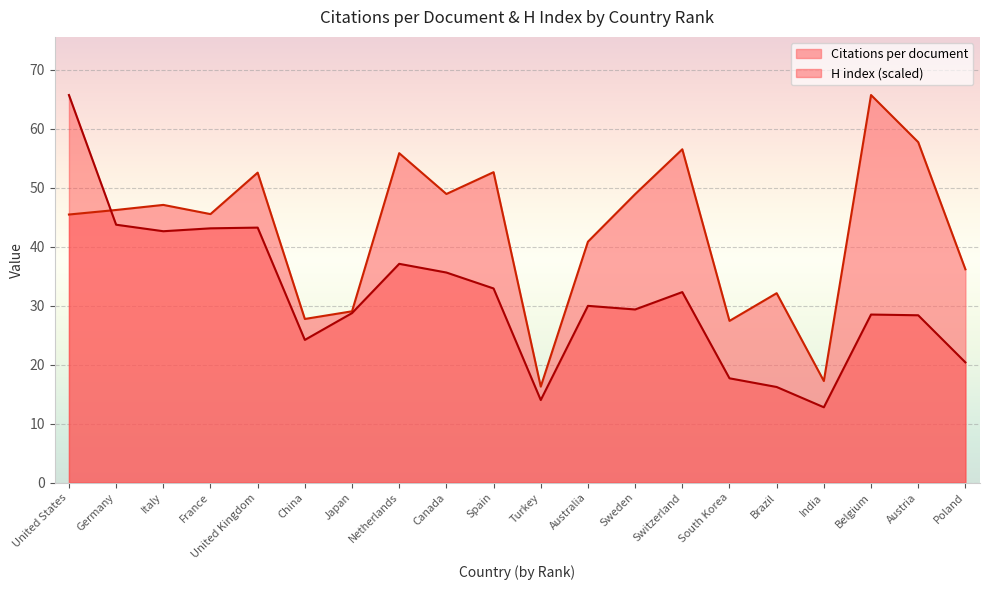

Which series has the widest spread of values?

H index (scaled)